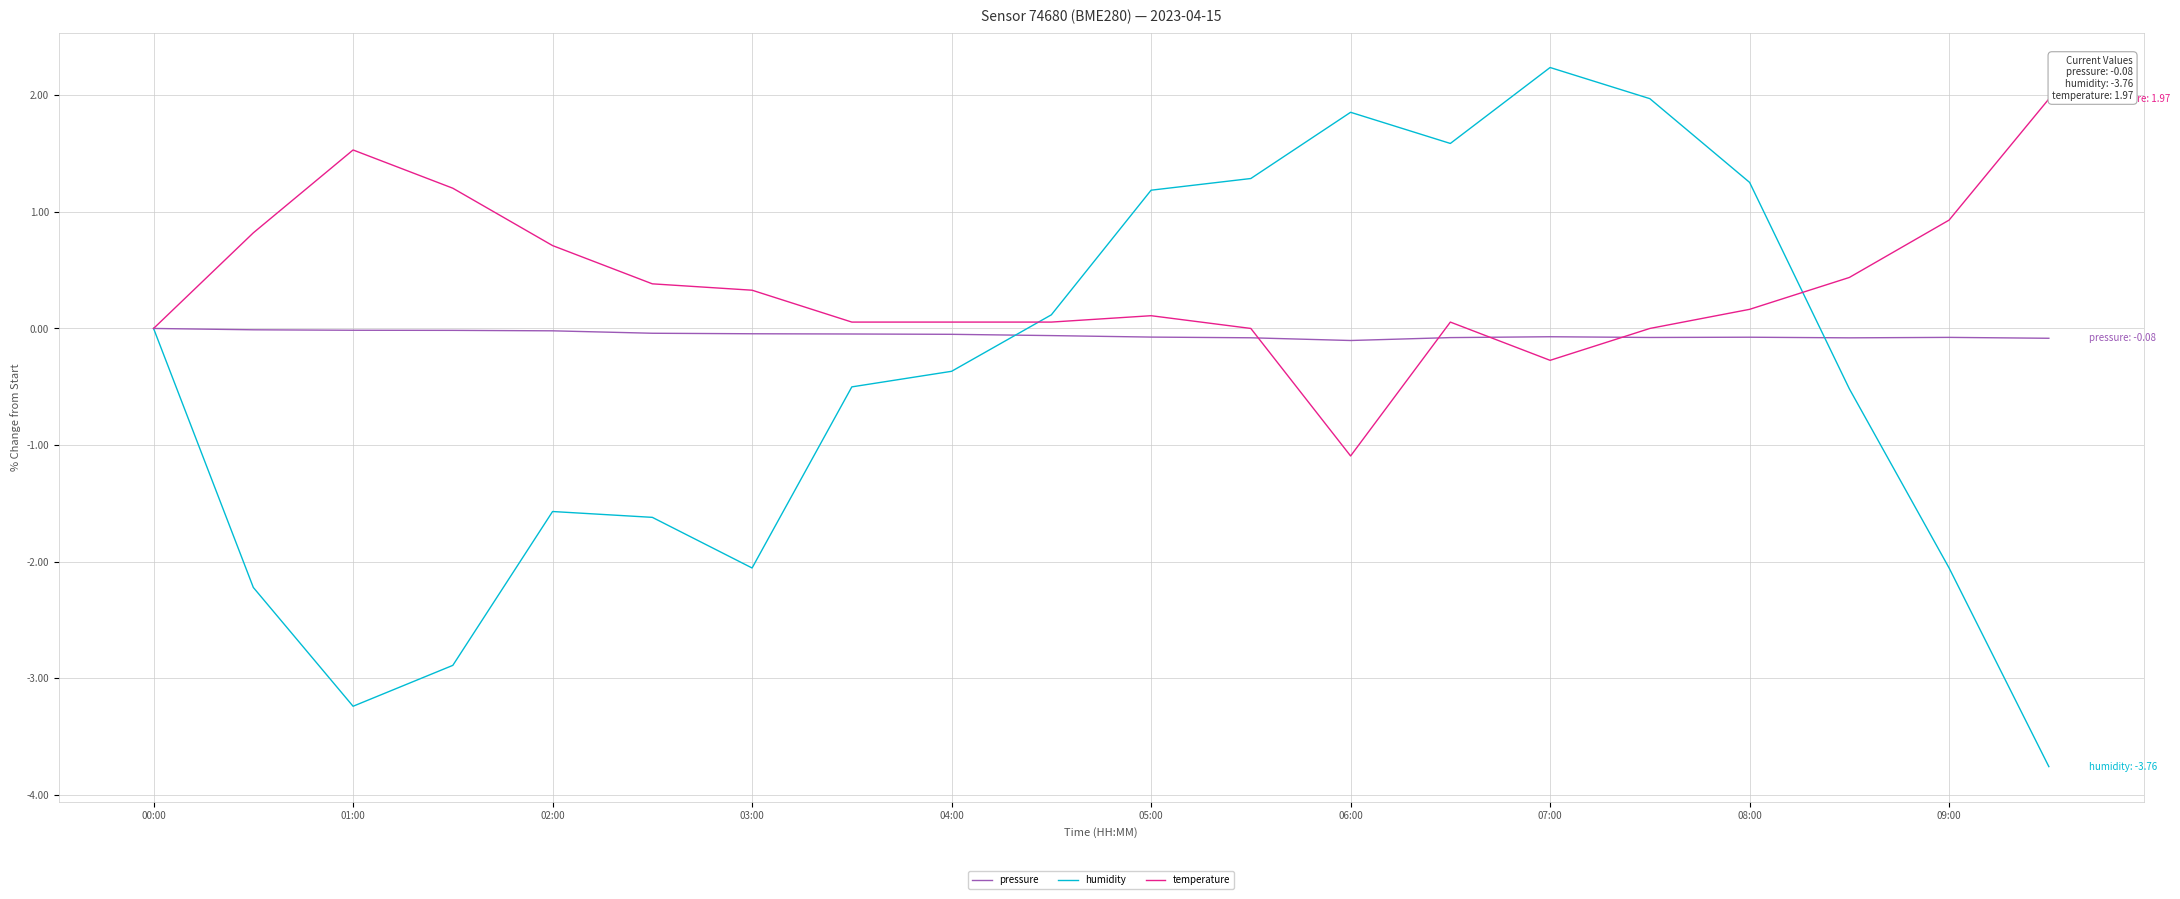

What is the difference between the second highest and minimum values in the temperature series?

2.6